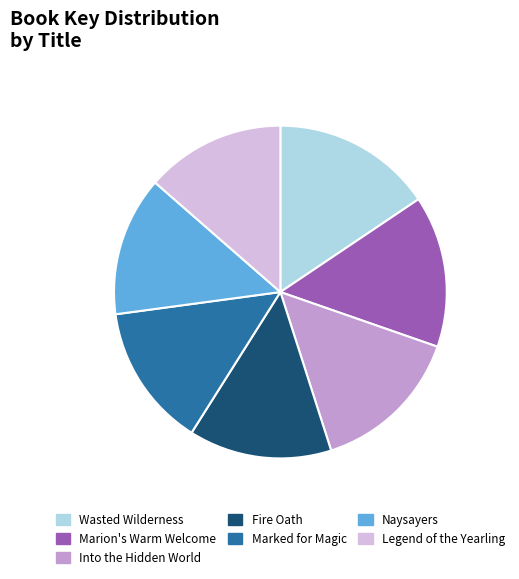

Is there a majority slice in this chart?

No